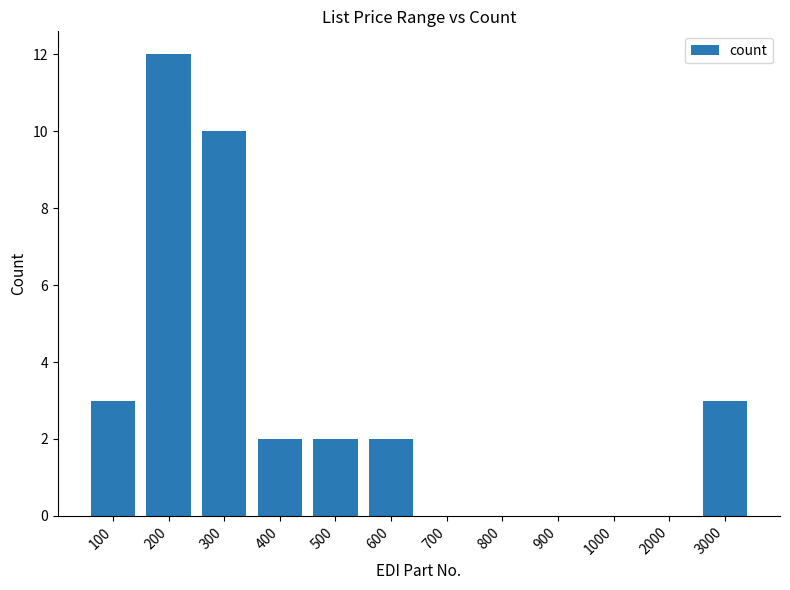

How many series are shown in this chart?

1